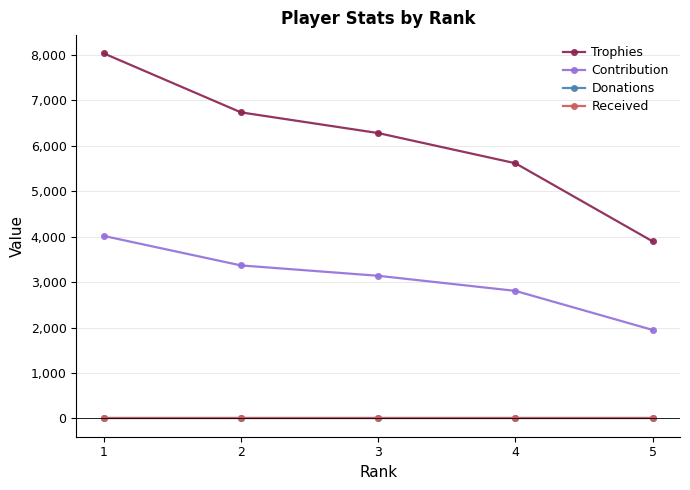

True or false: Received and Donations cross at least once.

False